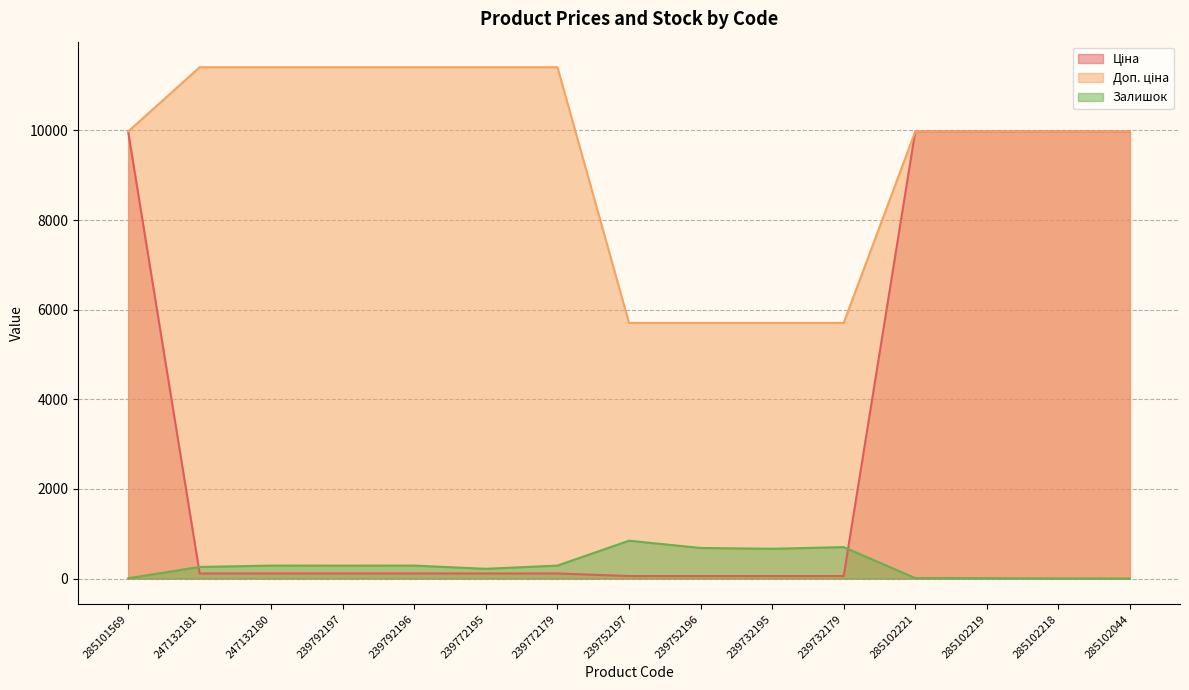

Reading left to right, extract all data points from this chart.

Ціна: 9975.0	114.1	114.1	114.1	114.1	114.1	114.1	57.0	57.0	57.0	57.0	9975.0	9975.0	9975.0	9975.0
Доп. ціна: 9975.0	11410.0	11410.0	11410.0	11410.0	11410.0	11410.0	5705.0	5705.0	5705.0	5705.0	9975.0	9975.0	9975.0	9975.0
Залишок: 7.0	260.0	290.0	289.0	290.0	218.0	290.0	845.0	683.0	665.0	702.0	11.0	9.0	3.0	1.0